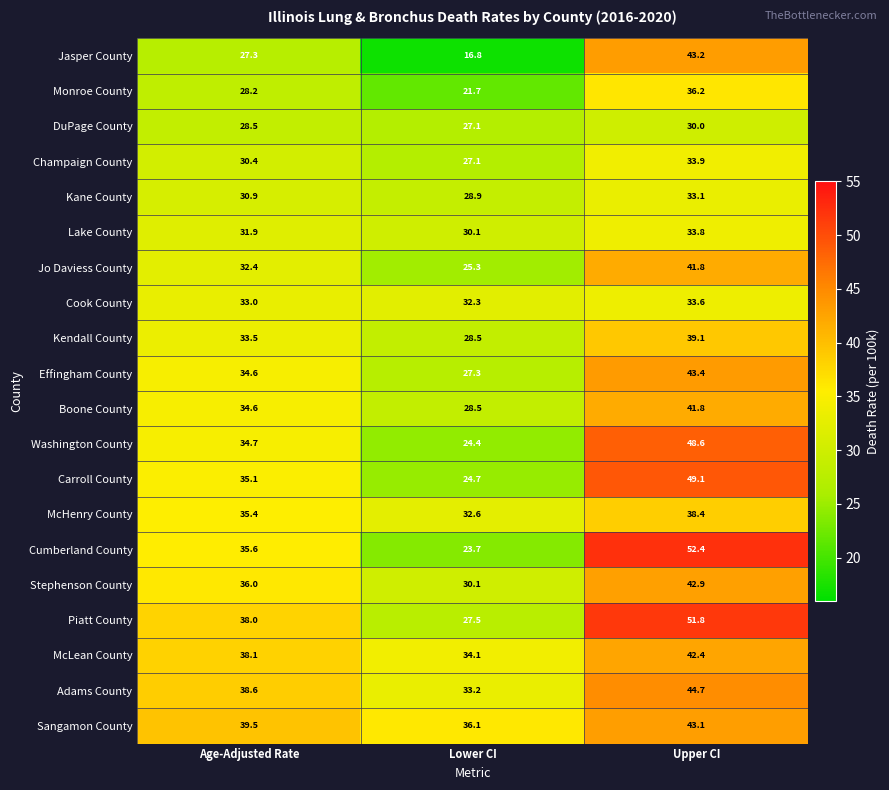

At which category does the chart reach its minimum across all series?

Lower CI